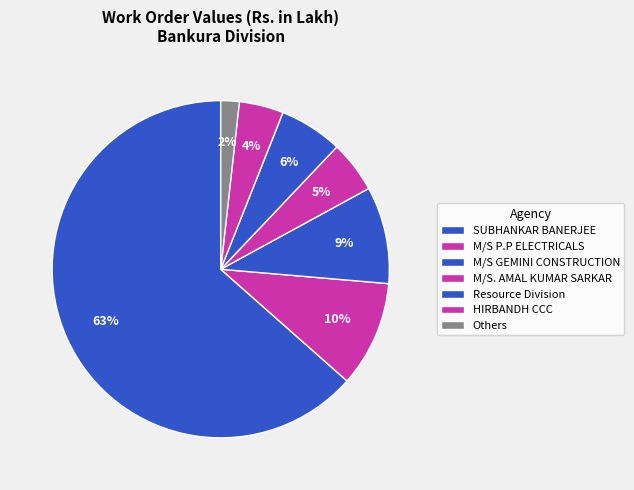

Does any single category account for the majority?

Yes